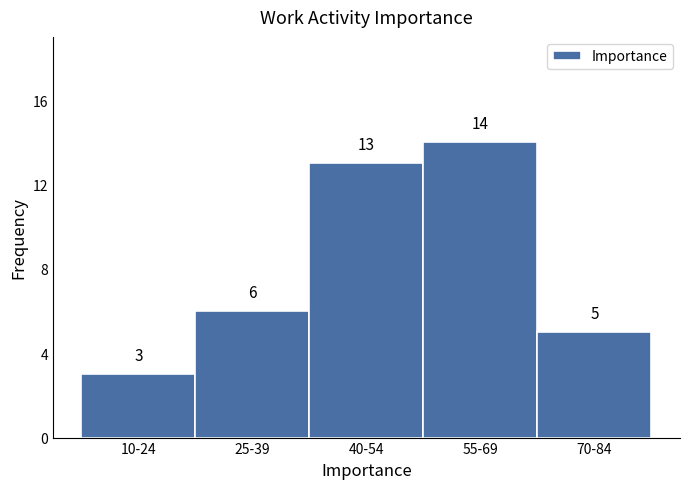

Reading right to left, what are all the values shown in this chart?

5	14	13	6	3